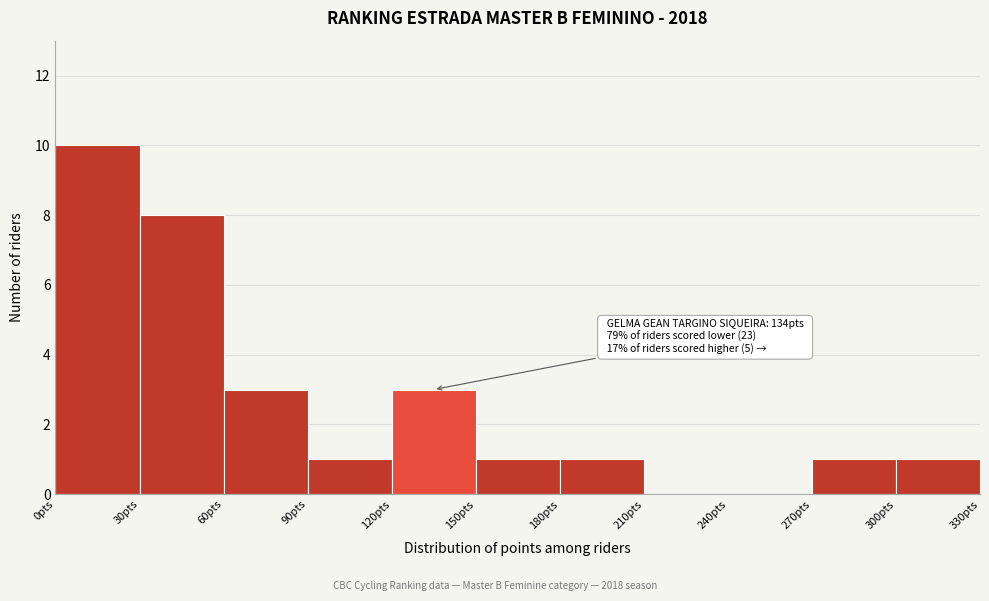

Over which range of the x-axis is the bar tallest?

0 to 30